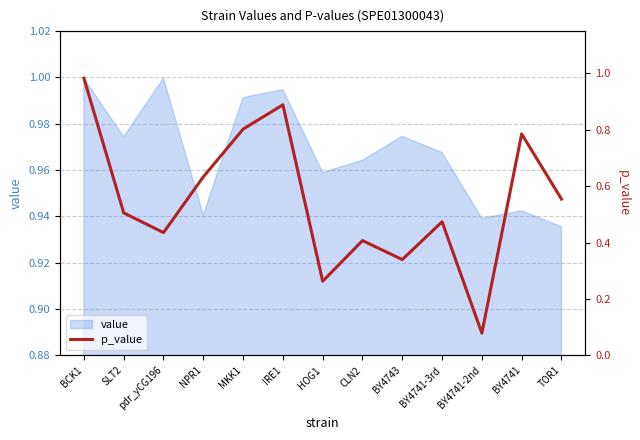

What is the greatest value displayed?

1.0